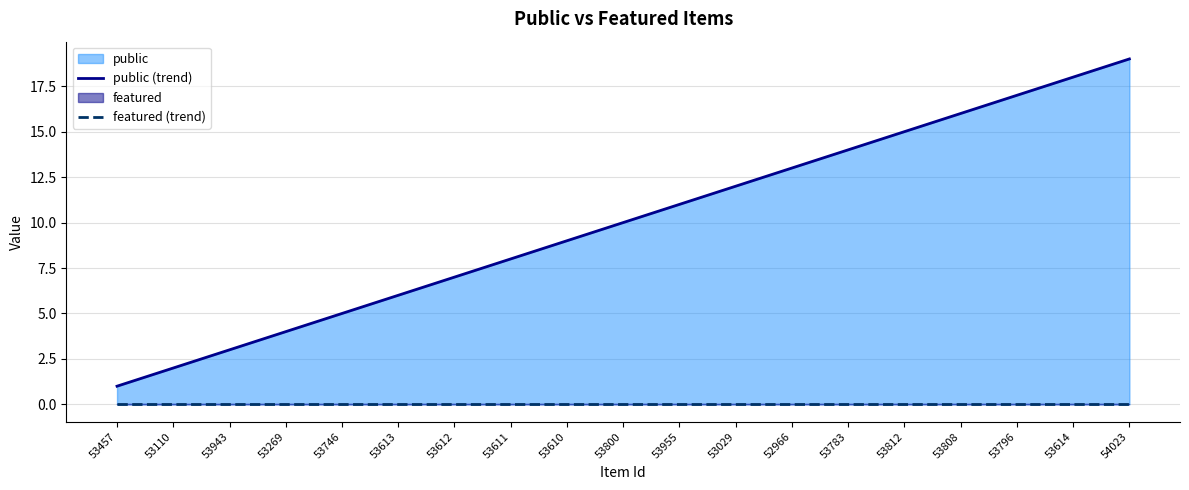

Between 53029 and 53614, which is larger?

53614